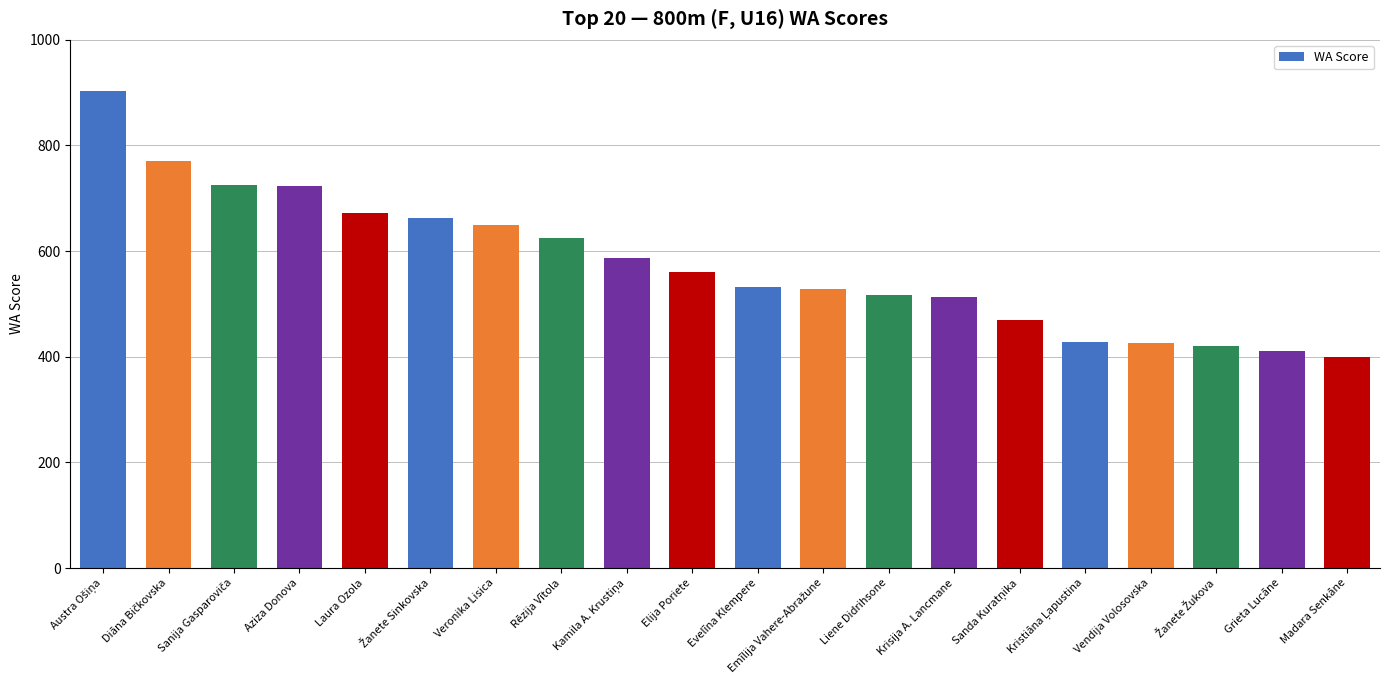

Are the bars horizontal?

No